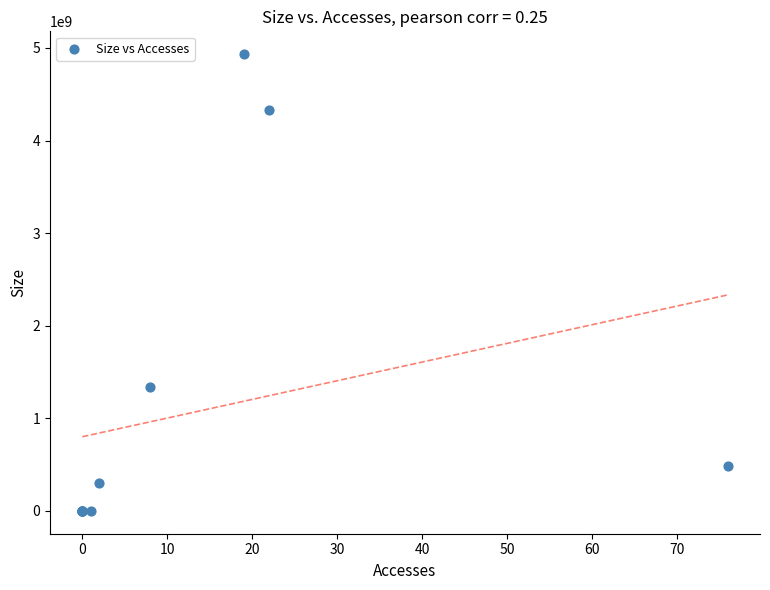

What Y value in the scatter plot is closest to 2466574336?

1341454976